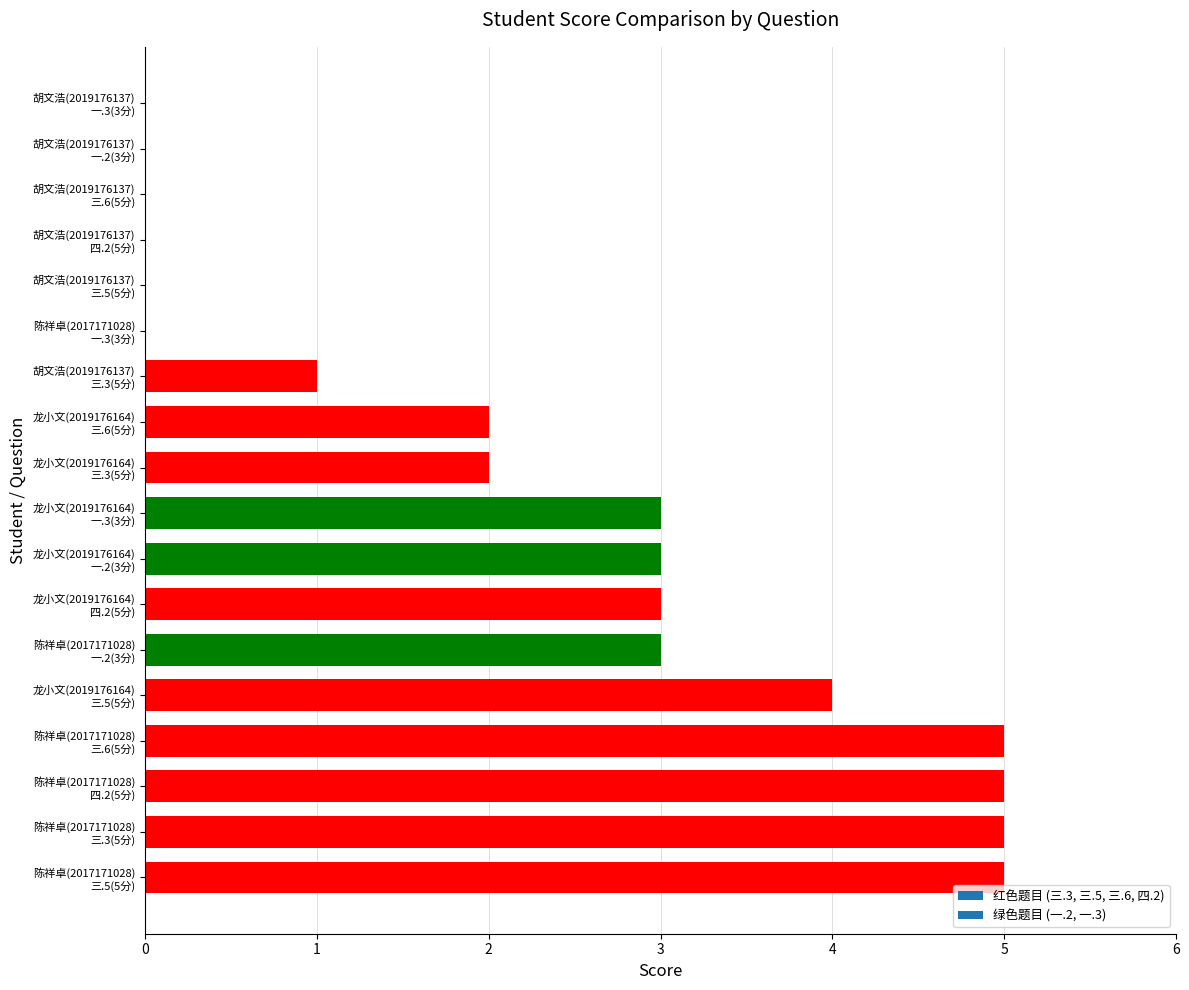

What is the sum of all values?

41